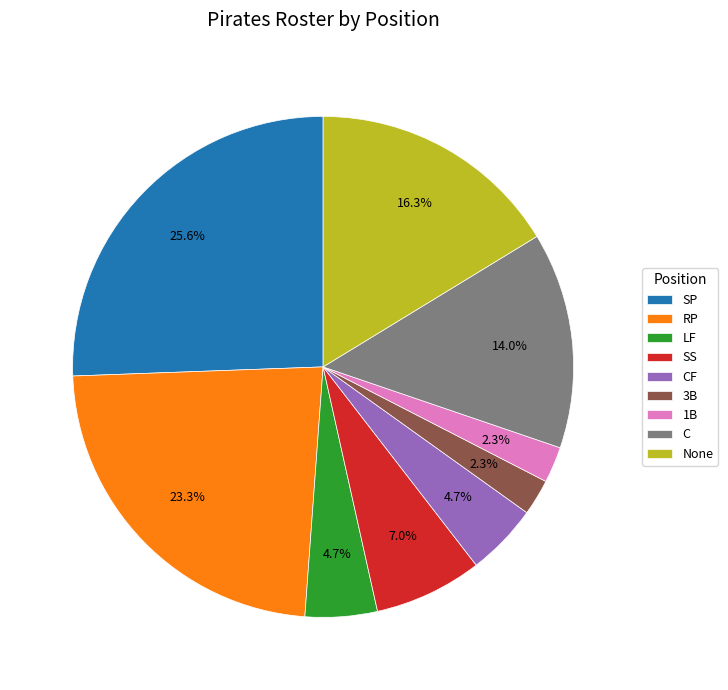

Is it true that LF is 5% of the pie?

True